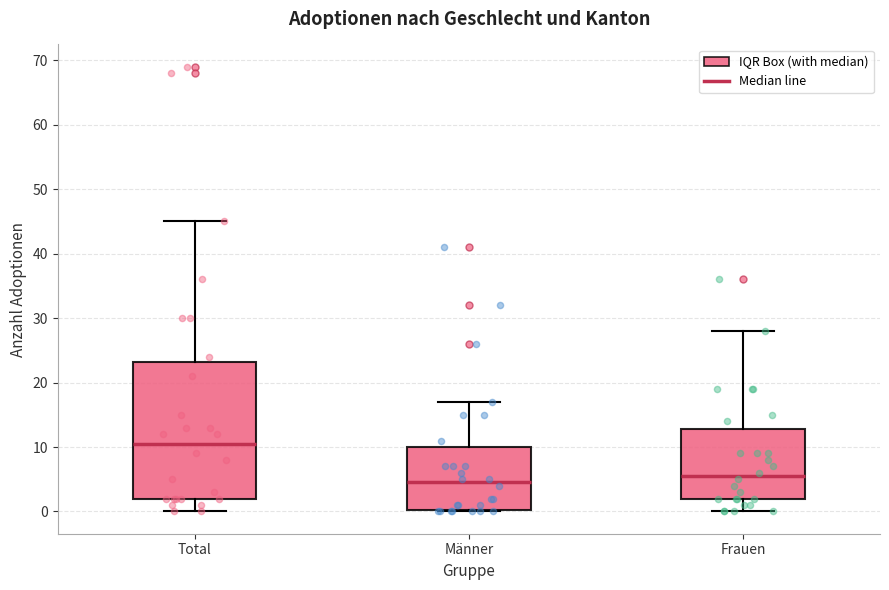

Where is the upper edge of the box for Total on the y-axis? The values are not printed on the chart, so give them approximately, as read against the axis.

23